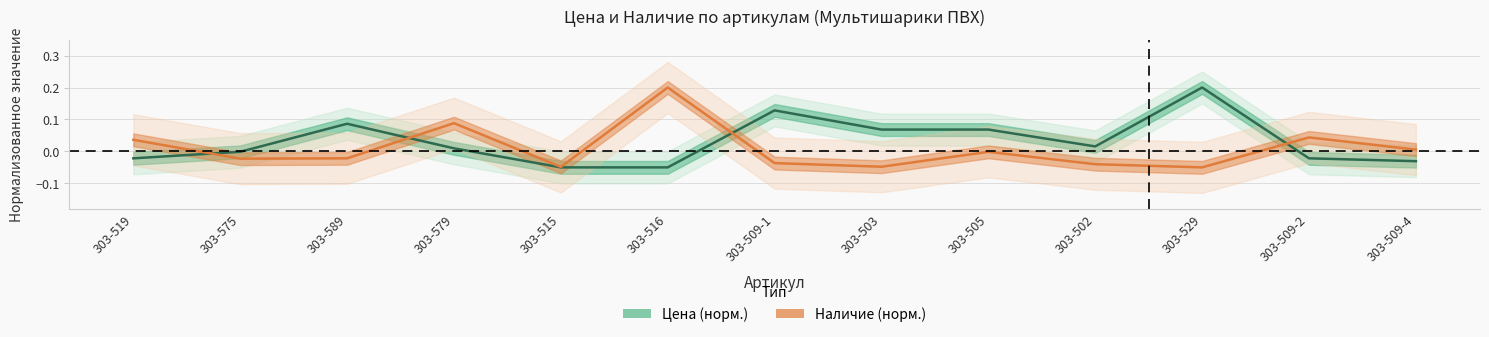

At how many categories does at least one series exceed 0?

11